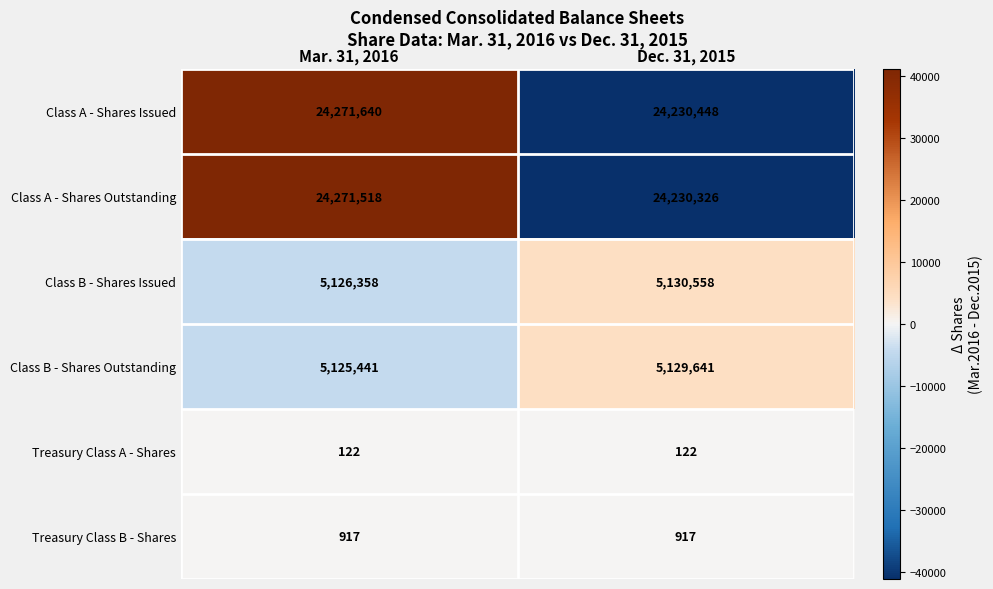

At Dec. 31, 2015, list the series in order from smallest to largest.

Treasury Class A - Shares, Treasury Class B - Shares, Class B - Shares Outstanding, Class B - Shares Issued, Class A - Shares Outstanding, Class A - Shares Issued